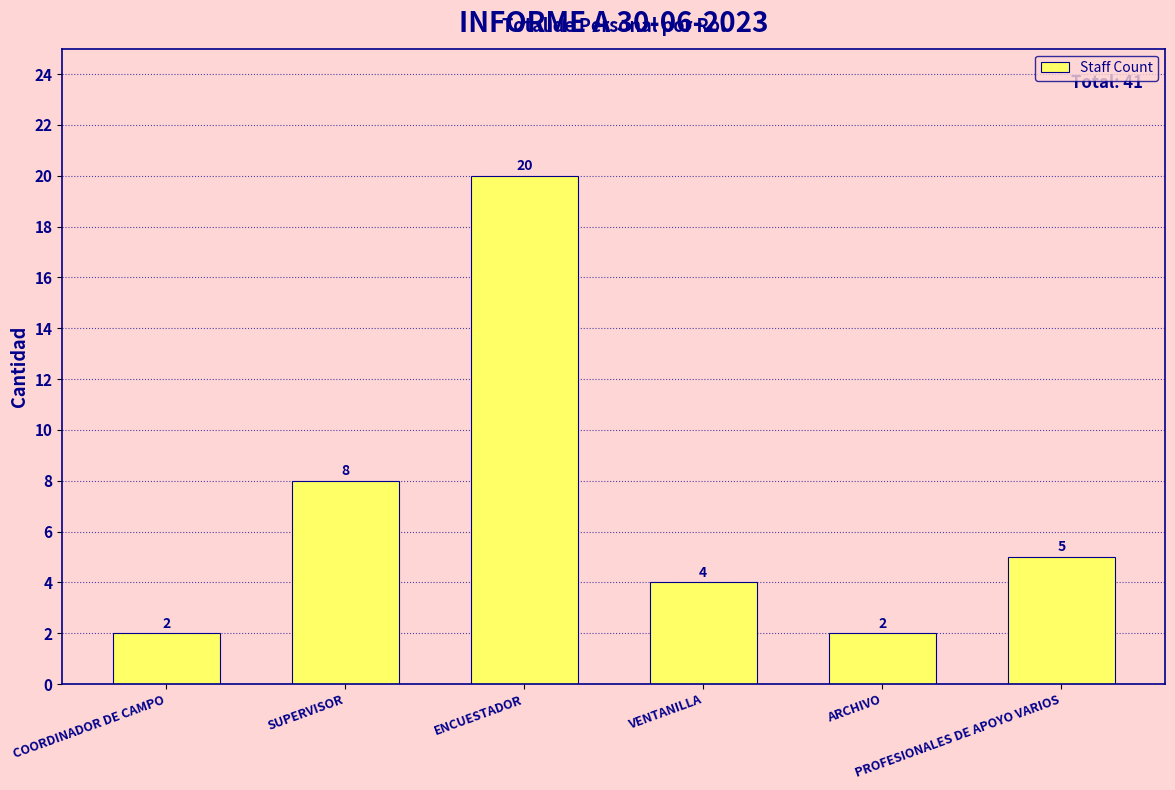

Count the number of categories in the chart.

6